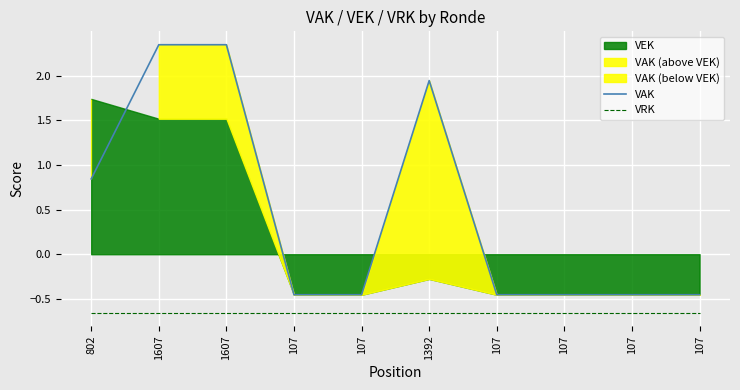

Which series has the widest spread of values?

VAK